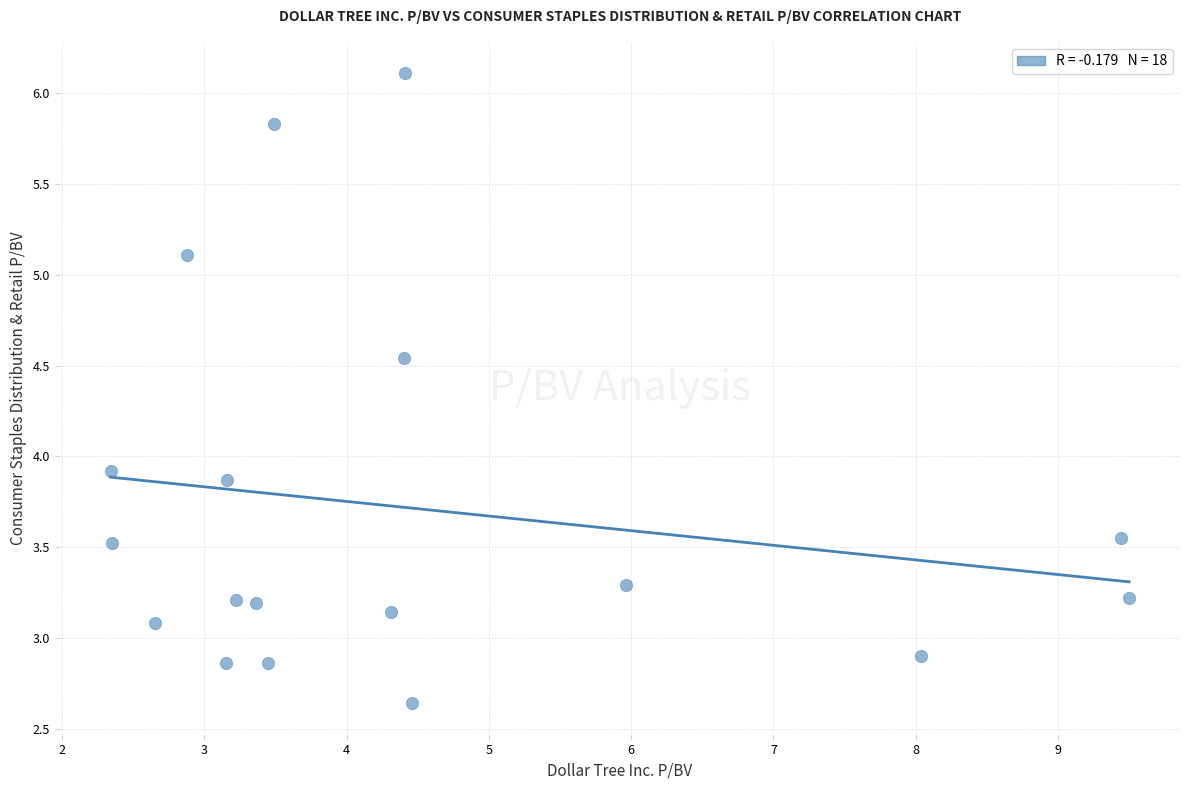

What Y value in the scatter plot is closest to 4?

3.9